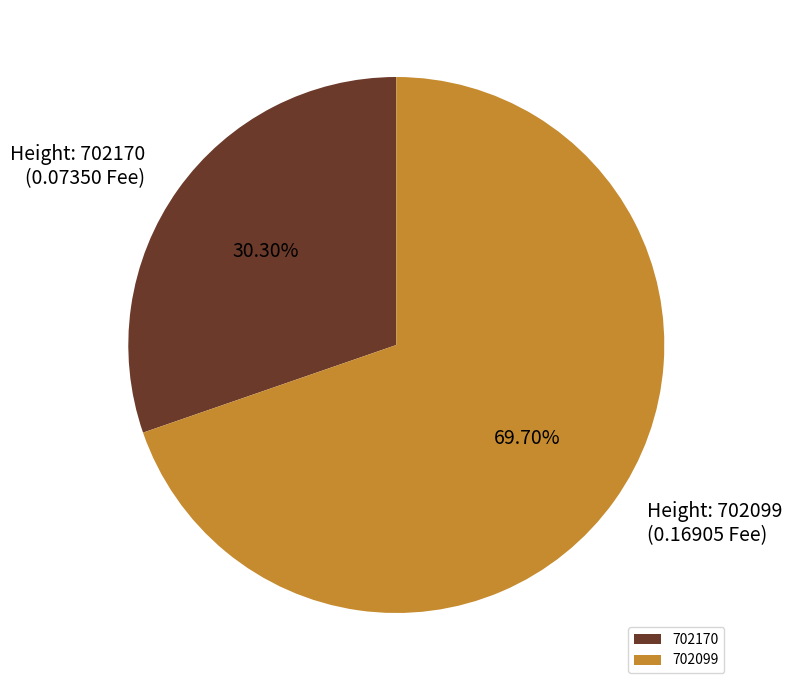

Does 702099 account for over 50% of the chart?

Yes